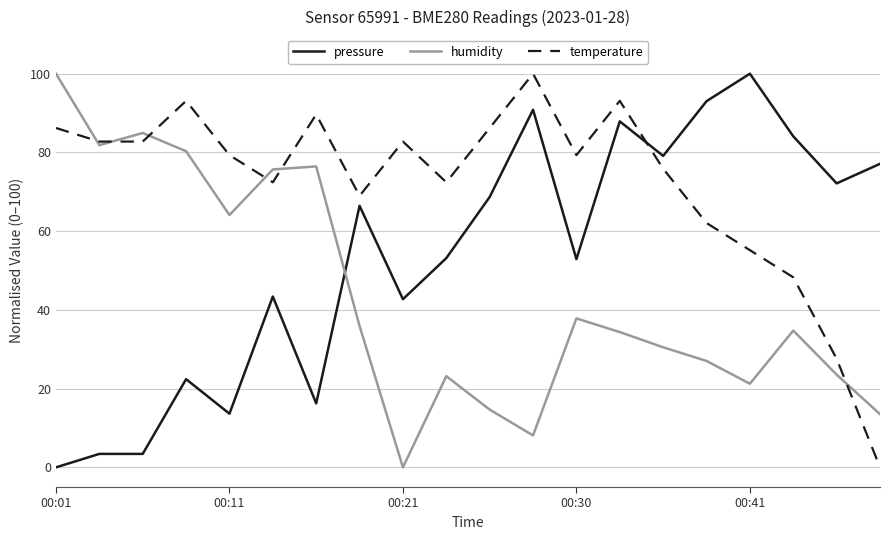

What are all the series names shown in the legend?

pressure, humidity, temperature